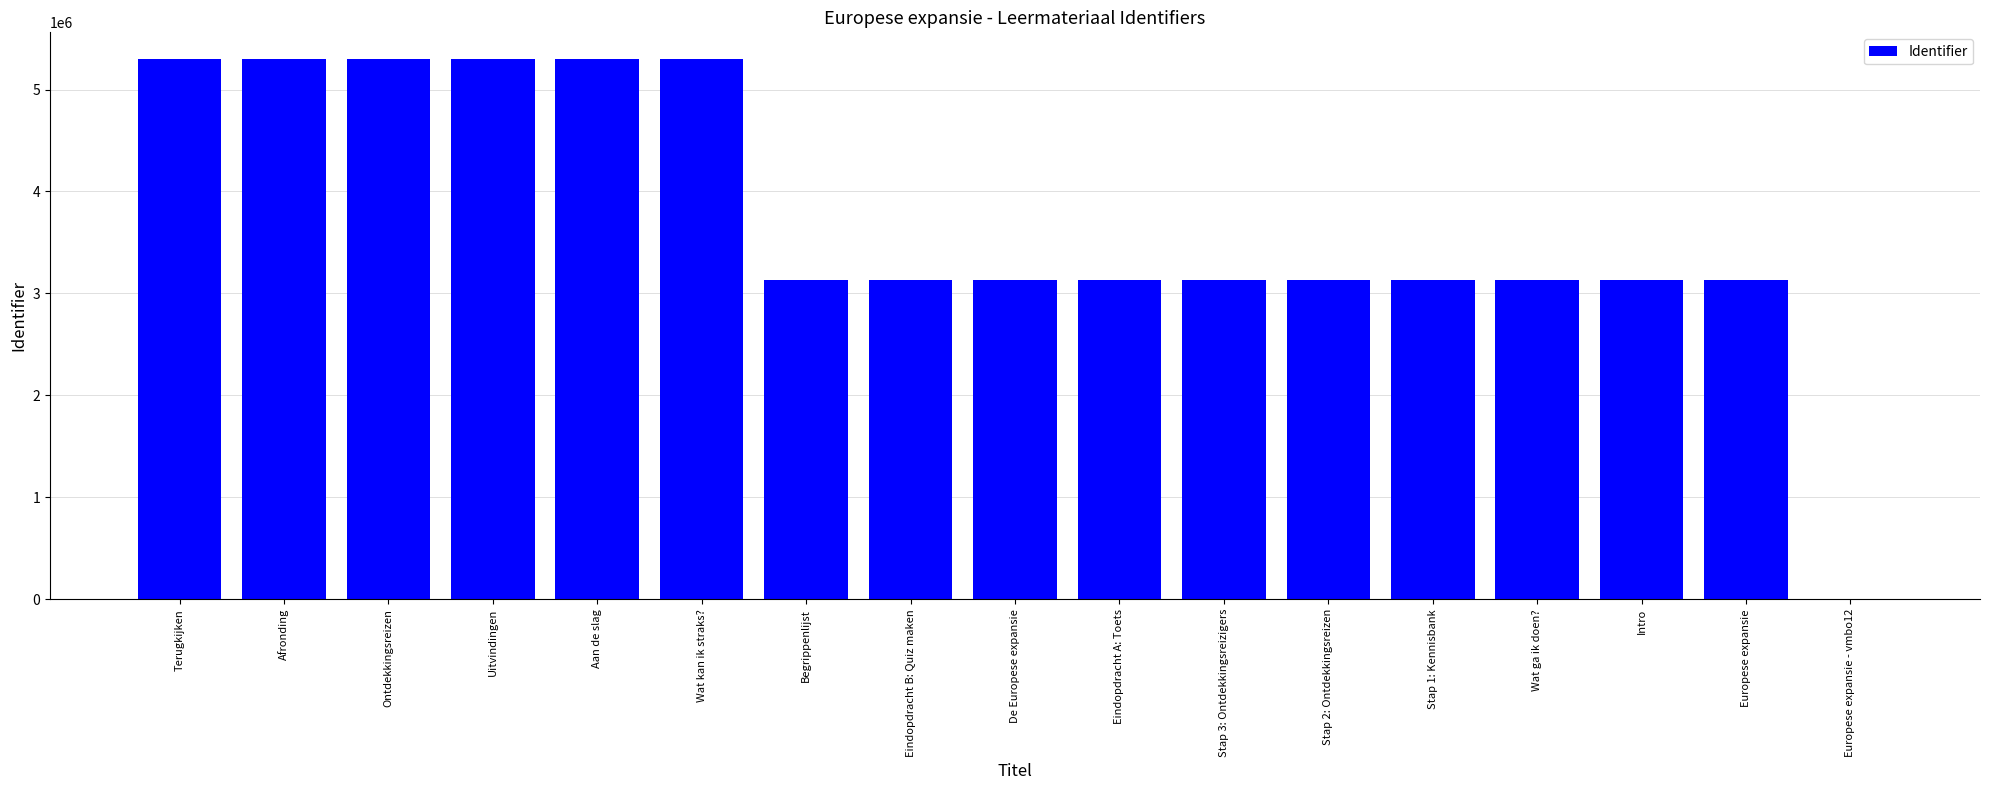

How many series are shown in this chart?

1